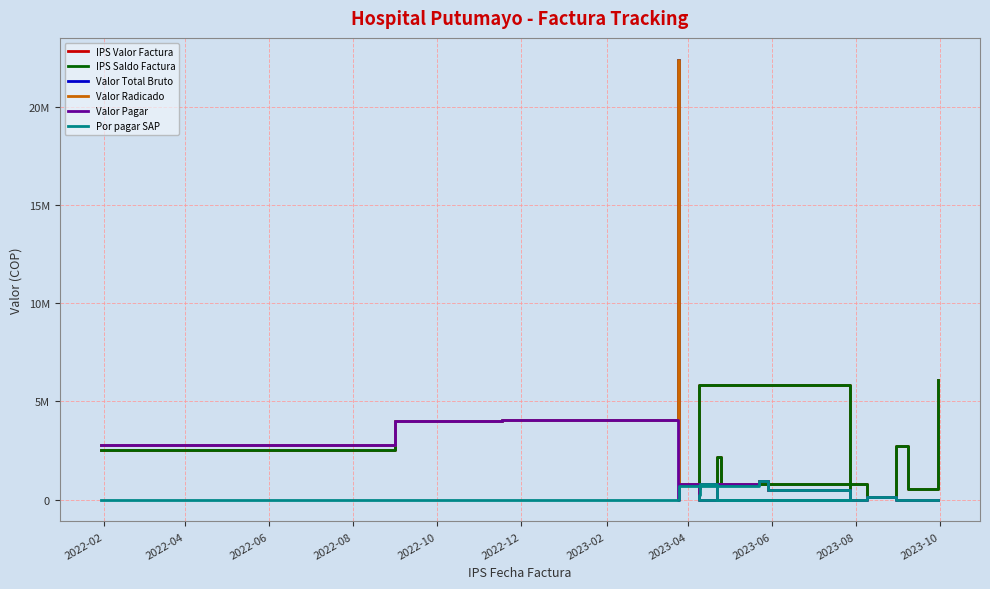

At which category does Por pagar SAP reach its first local valley?

2023-04